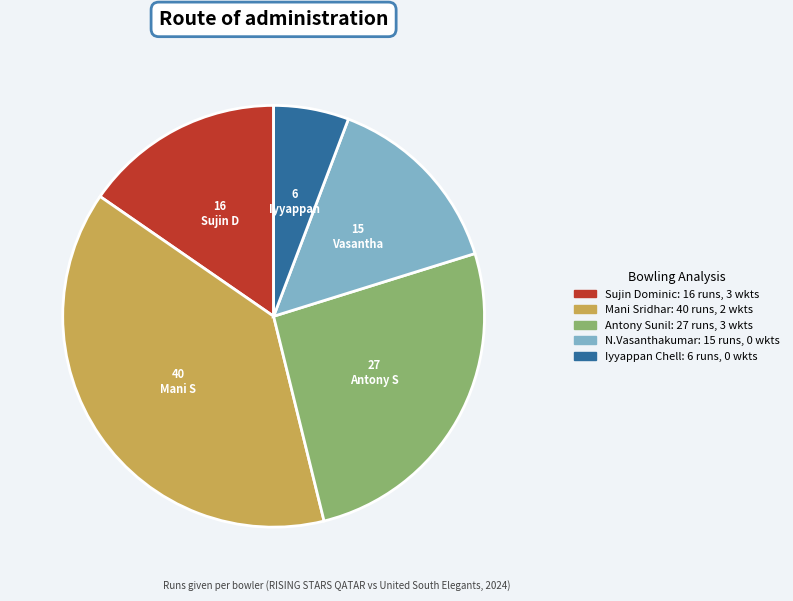

Is the sum of Mani Sridhar: 40 runs, 2 wkts and Sujin Dominic: 16 runs, 3 wkts greater than half?

Yes